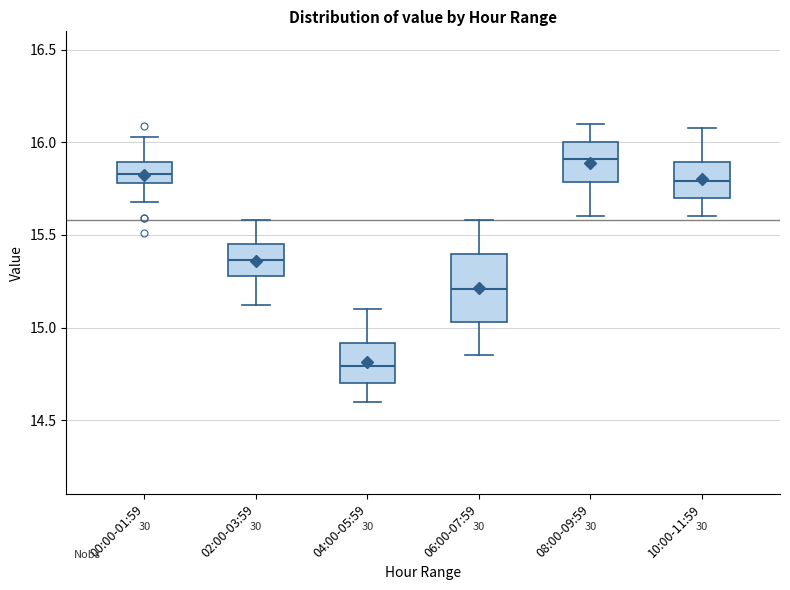

Reading left to right, read every box against the y-axis: the position of its median line, the range the box covers, and the ends of its whiskers. The values are not printed on the chart, so give them approximately, as read against the axis.

00:00-01:59: median 15.85, box 15.80 to 15.90, whiskers 15.70 to 16.05
02:00-03:59: median 15.35, box 15.30 to 15.45, whiskers 15.10 to 15.60
04:00-05:59: median 14.80, box 14.70 to 14.90, whiskers 14.60 to 15.10
06:00-07:59: median 15.20, box 15.05 to 15.40, whiskers 14.85 to 15.60
08:00-09:59: median 15.90, box 15.80 to 16.00, whiskers 15.60 to 16.10
10:00-11:59: median 15.80, box 15.70 to 15.90, whiskers 15.60 to 16.10